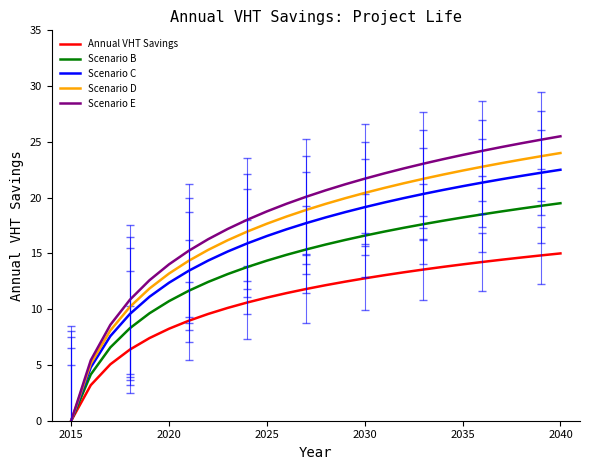

Which series has the widest spread of values?

Scenario E